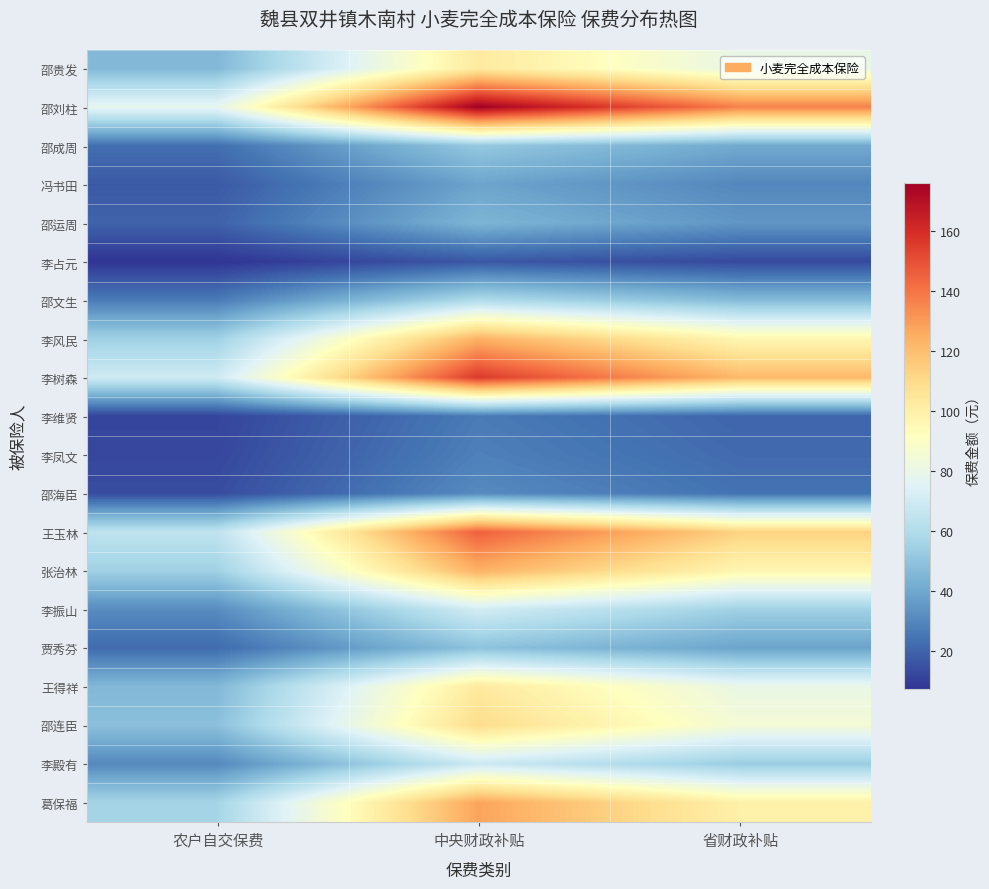

Reading right to left, what are all the values shown in this chart?

邵贵发: 省财政补贴=80.0	中央财政补贴=102.8	农户自交保费=45.7
邵刘柱: 省财政补贴=136.8	中央财政补贴=175.9	农户自交保费=78.2
邵成周: 省财政补贴=40.3	中央财政补贴=51.9	农户自交保费=23.1
冯书田: 省财政补贴=30.1	中央财政补贴=38.7	农户自交保费=17.2
邵运周: 省财政补贴=34.5	中央财政补贴=44.4	农户自交保费=19.7
李占元: 省财政补贴=13.0	中央财政补贴=16.7	农户自交保费=7.4
邵文生: 省财政补贴=46.5	中央财政补贴=59.8	农户自交保费=26.6
李风民: 省财政补贴=96.3	中央财政补贴=123.8	农户自交保费=55.0
李树森: 省财政补贴=121.5	中央财政补贴=156.2	农户自交保费=69.4
李维贤: 省财政补贴=20.6	中央财政补贴=26.5	农户自交保费=11.8
李凤文: 省财政补贴=21.8	中央财政补贴=28.0	农户自交保费=12.4
邵海臣: 省财政补贴=24.0	中央财政补贴=30.9	农户自交保费=13.7
王玉林: 省财政补贴=113.2	中央财政补贴=145.5	农户自交保费=64.7
张治林: 省财政补贴=96.4	中央财政补贴=123.9	农户自交保费=55.1
李振山: 省财政补贴=55.0	中央财政补贴=70.7	农户自交保费=31.4
贾秀芬: 省财政补贴=38.6	中央财政补贴=49.6	农户自交保费=22.0
王得祥: 省财政补贴=80.2	中央财政补贴=103.1	农户自交保费=45.8
邵连臣: 省财政补贴=85.0	中央财政补贴=109.2	农户自交保费=48.5
李殿有: 省财政补贴=53.4	中央财政补贴=68.7	农户自交保费=30.5
葛保福: 省财政补贴=99.2	中央财政补贴=127.6	农户自交保费=56.7